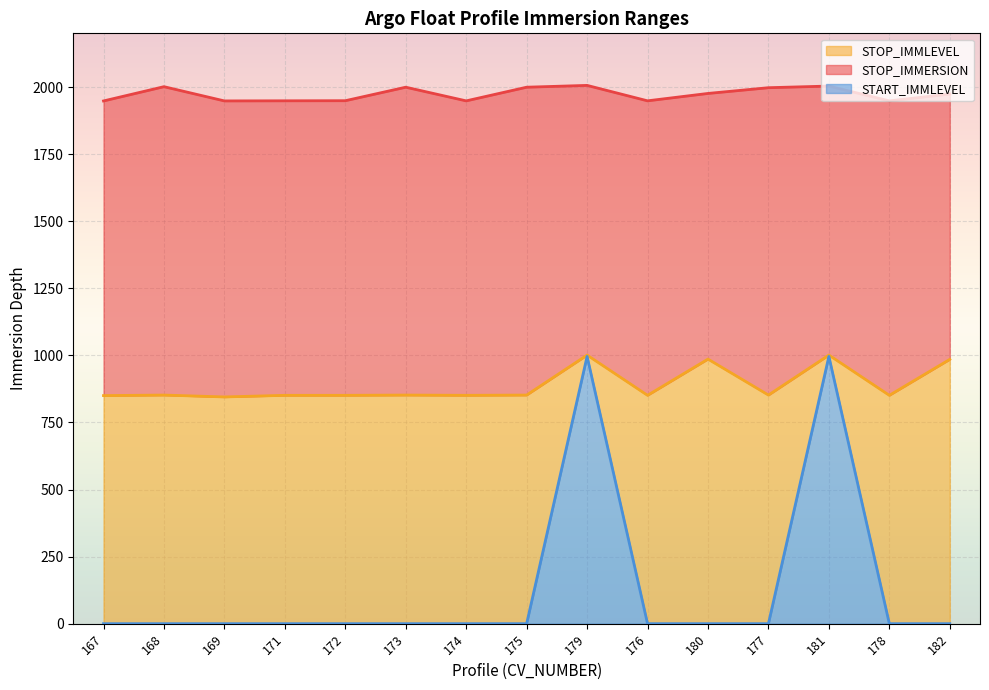

At which label does STOP_IMMERSION first exceed 1973?

168